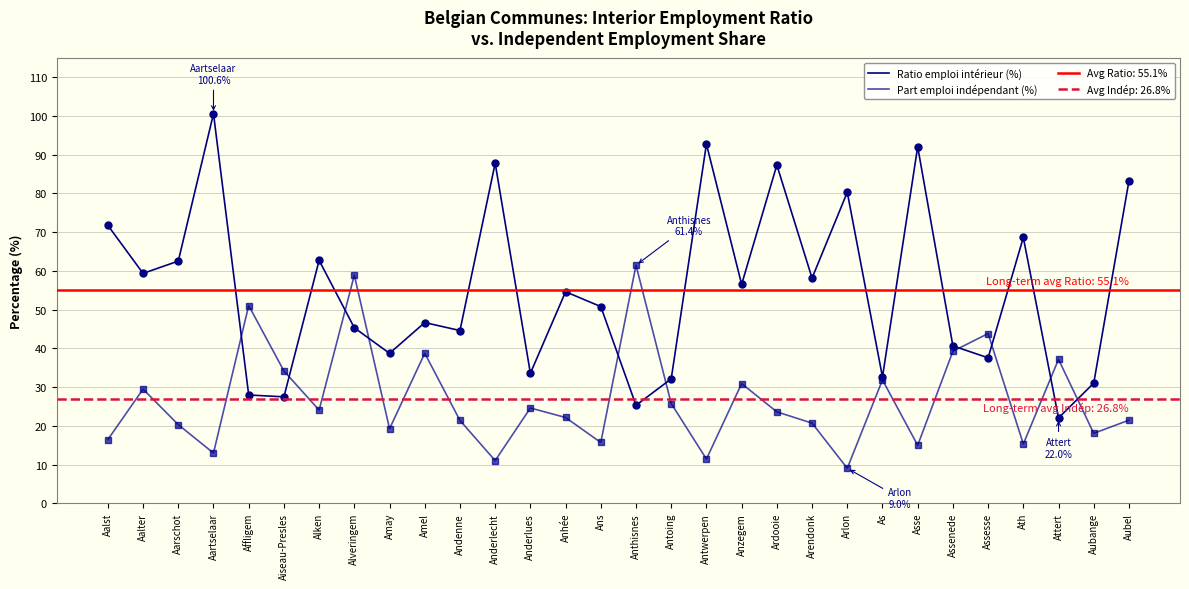

The Ratio emploi intérieur (%) series shows 69.1 at Andenne. True or false?

False